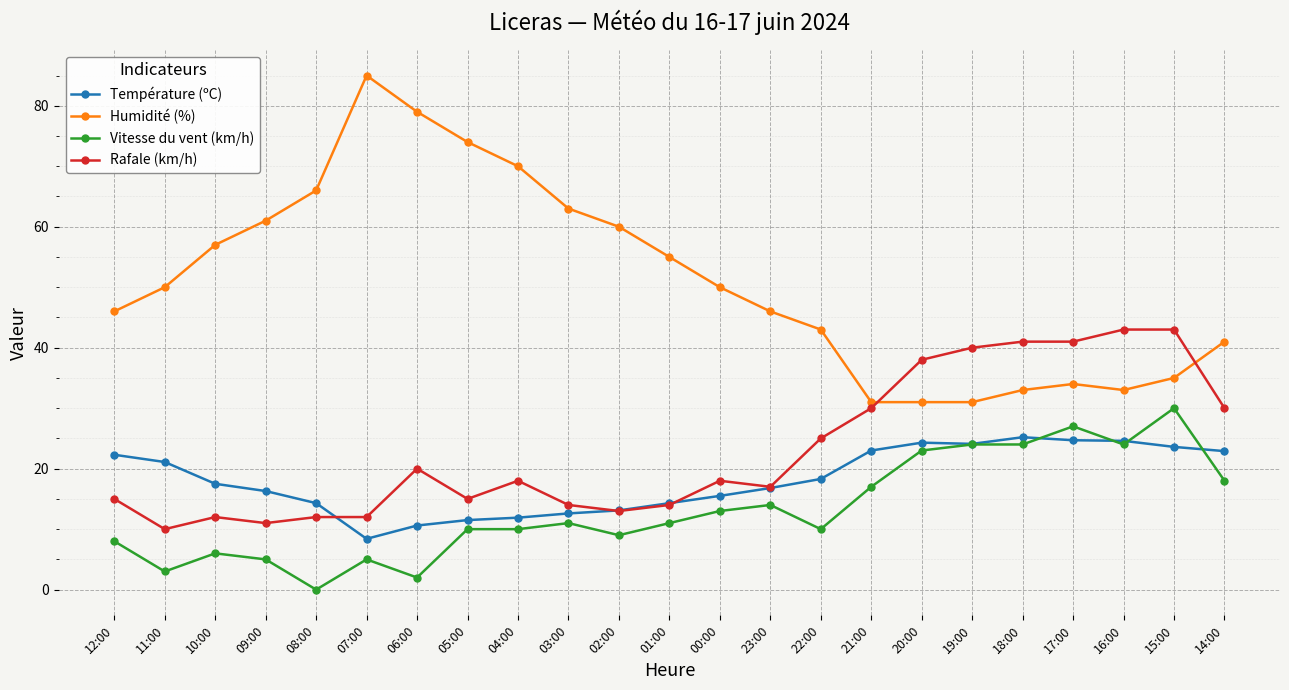

What is the label of the 12th point from the right?

01:00